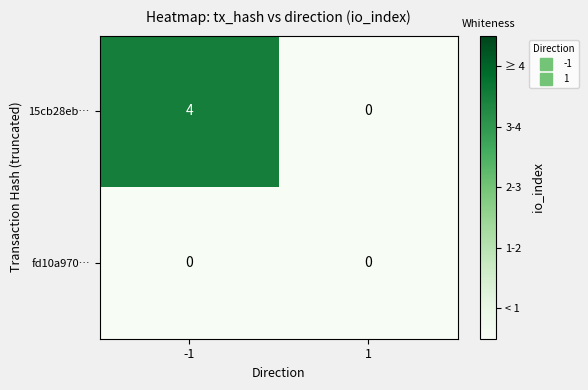

Is the value of 15cb28eb… at -1 greater than the value of fd10a970… at 1?

Yes